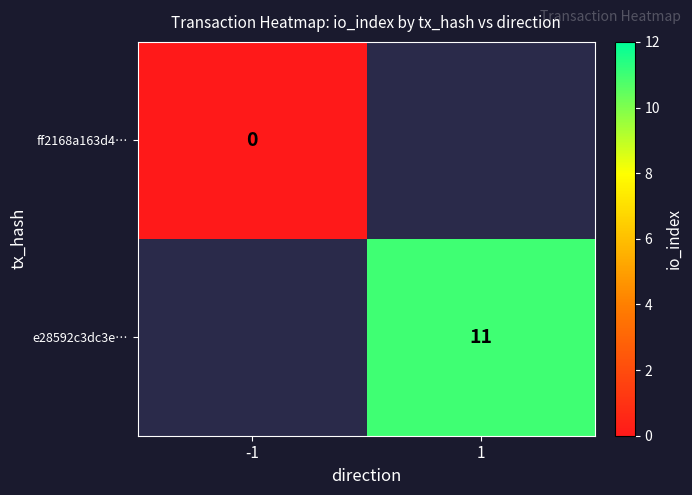

True or false: e28592c3dc3e… has a value of 6 at 1.

False